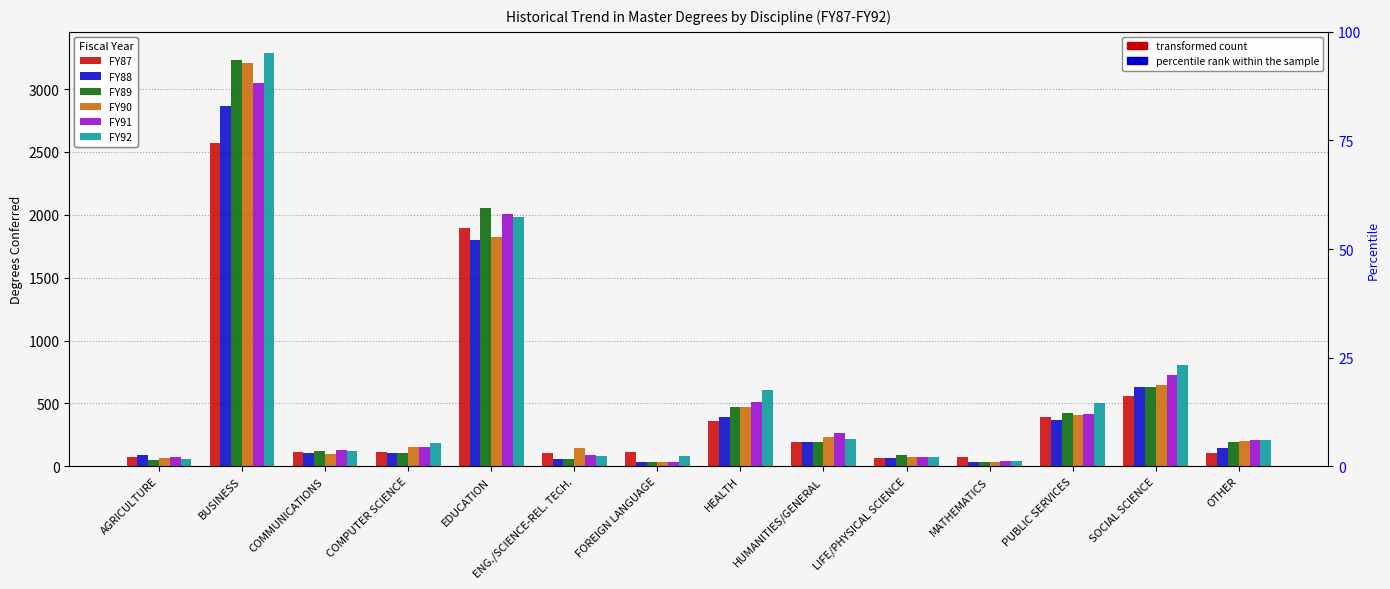

Where does the FY89 series first go above 192?

BUSINESS